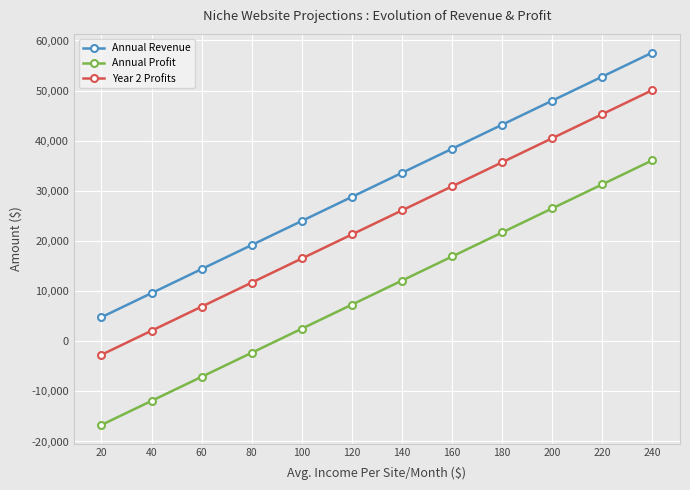

At which label does Annual Revenue reach its minimum?

20